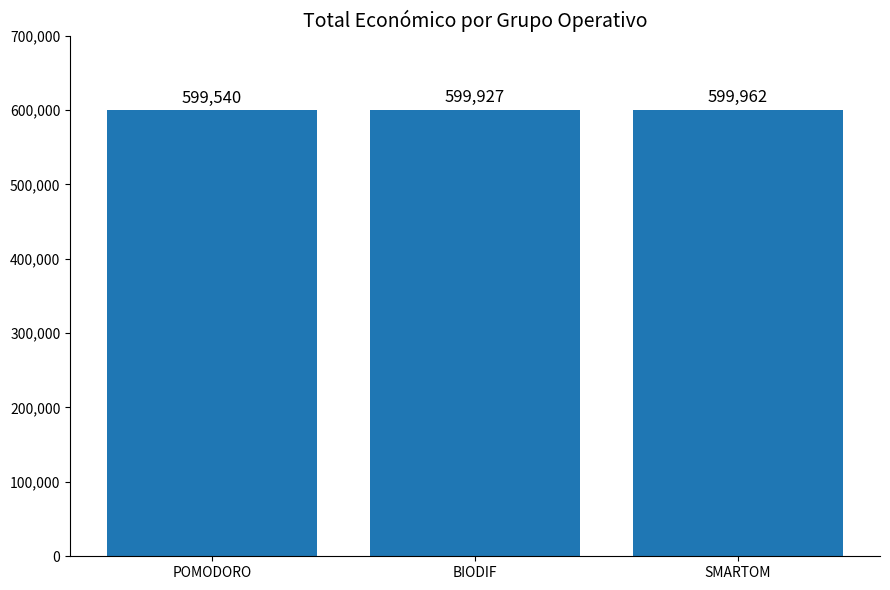

Count the number of data series in this chart.

1